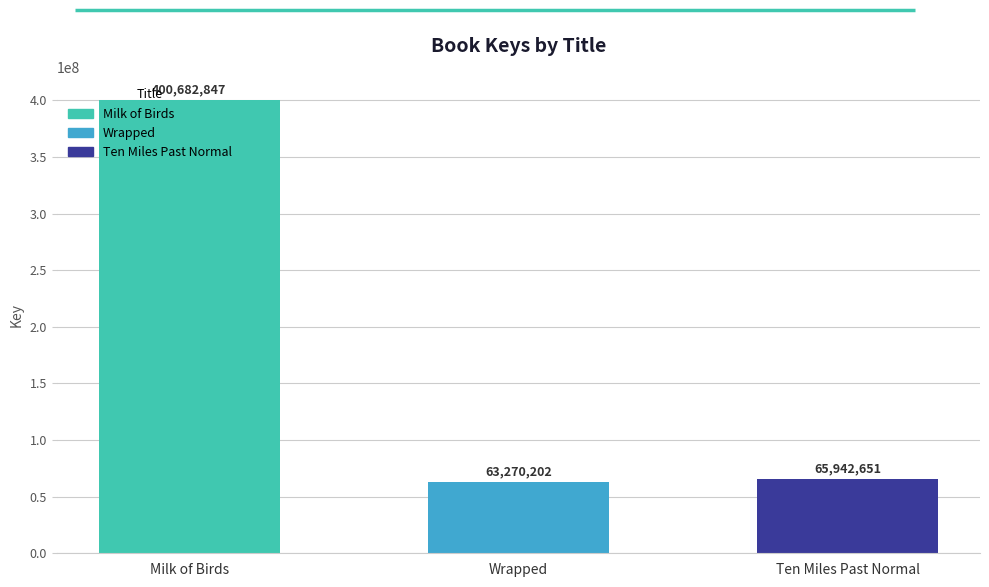

Where is the data nearest to the value 231976524?

Ten Miles Past Normal